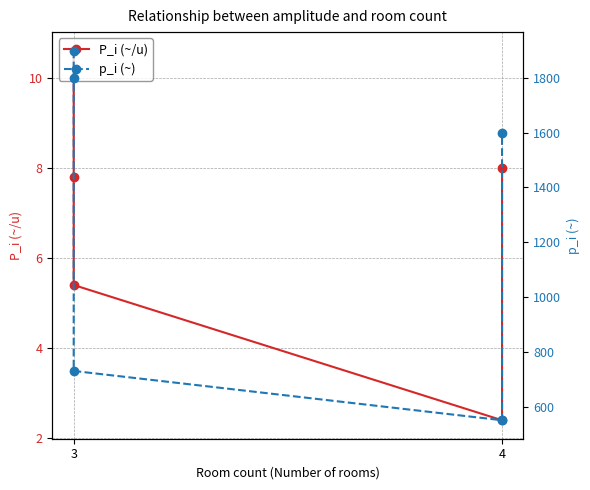

In P_i (~/u), how many points are lower than both neighbors (excluding endpoints)?

1